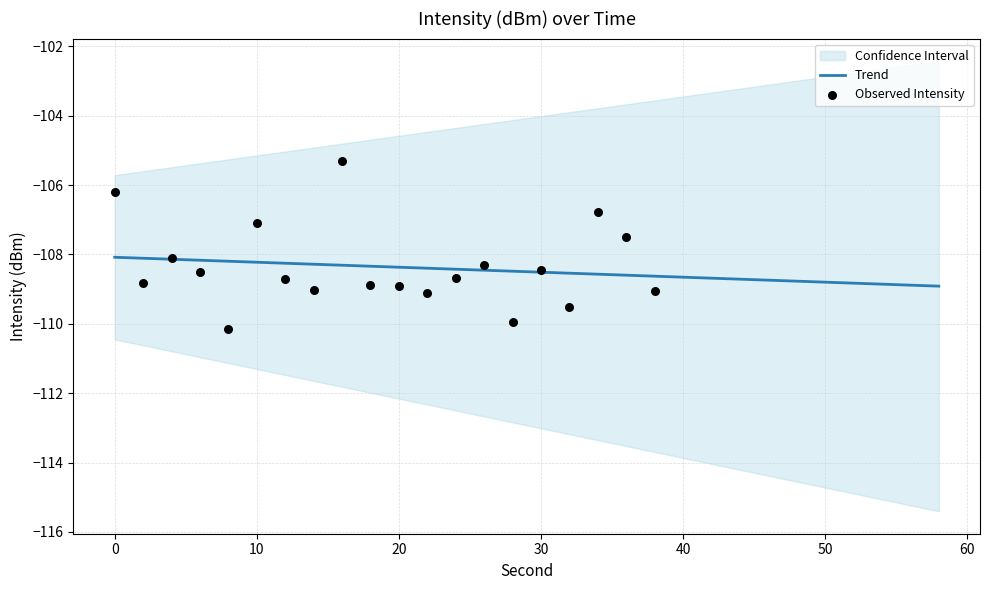

What is the change in value from 12 to 28?

-1.2